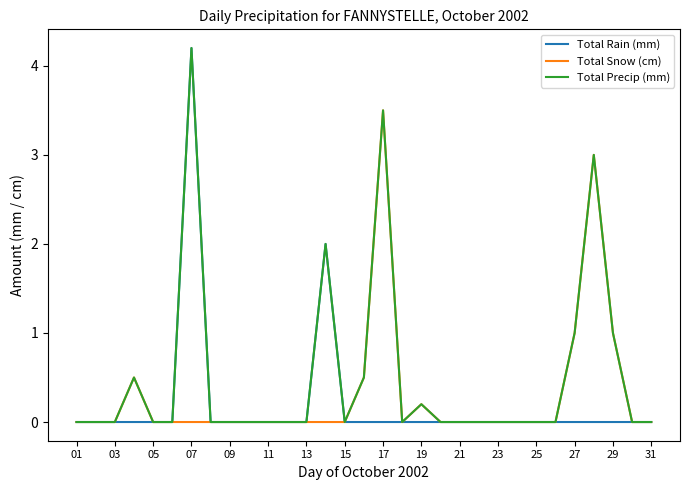

What is the greatest value displayed?

4.2